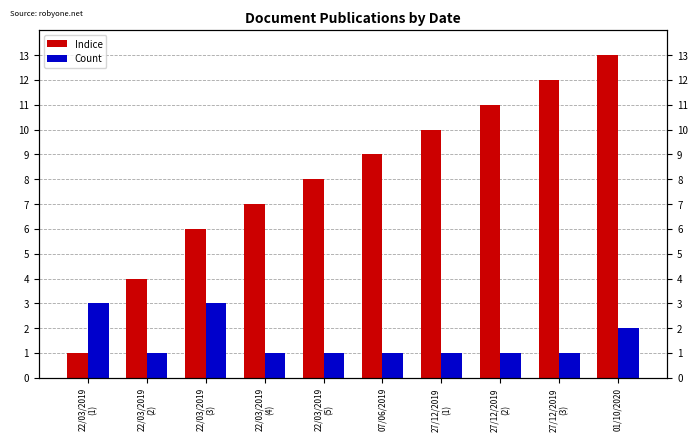

At how many categories does at least one series exceed 7?

6